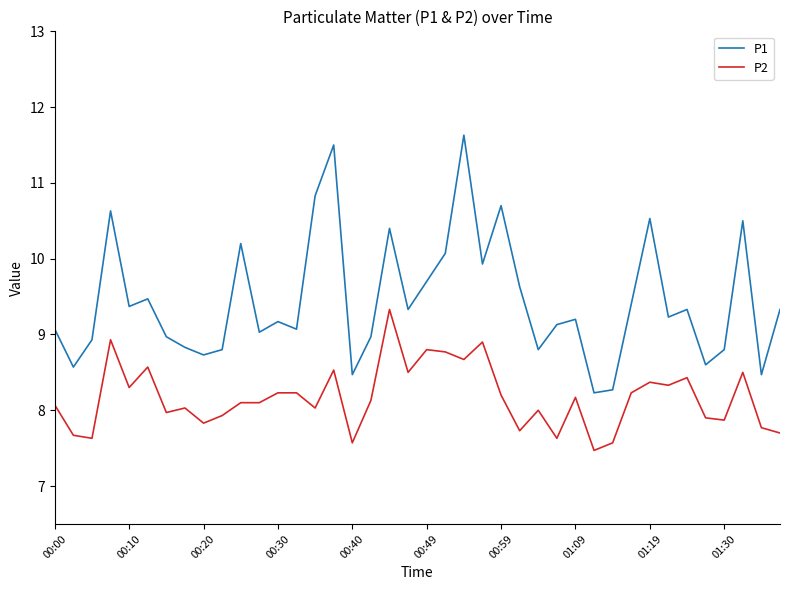

True or false: P2 and P1 cross at least once.

False